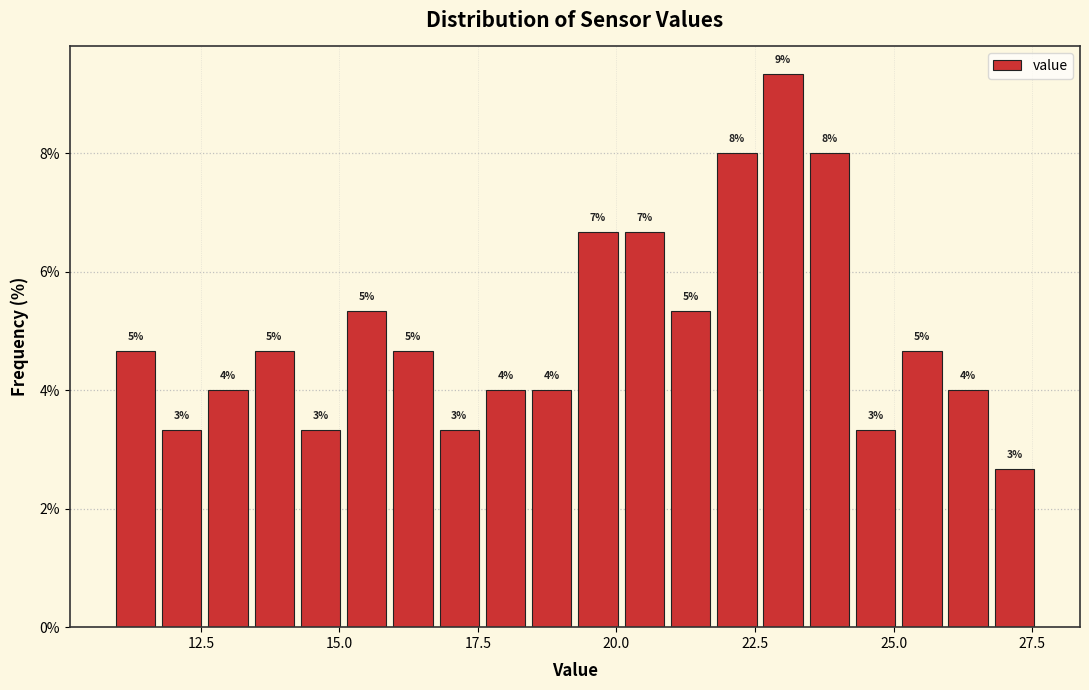

Read against the x-axis, roughly where is the centre of the tallest bar?

23.0